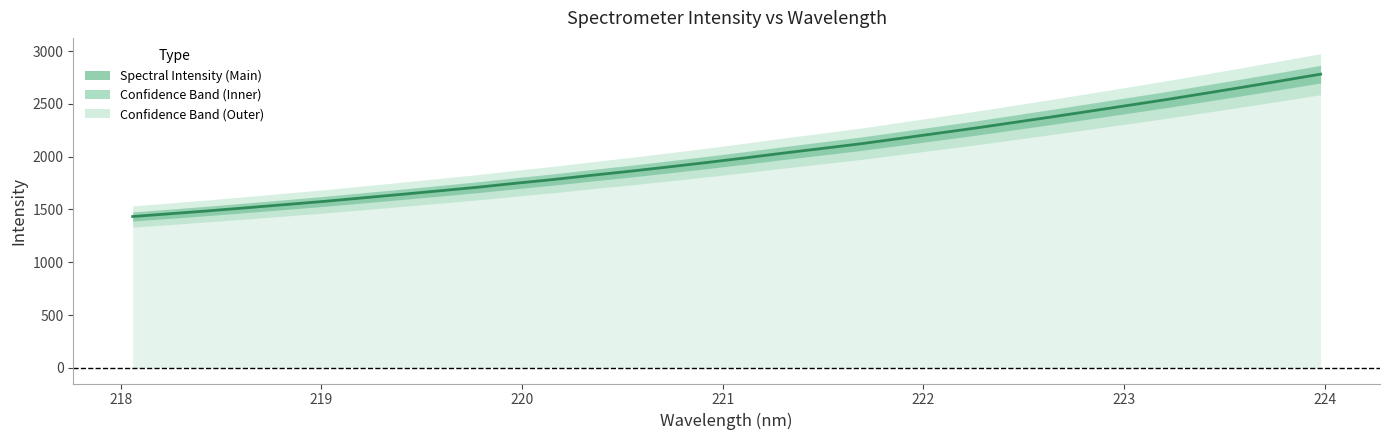

The chart shows a value of 3031.7 at 18. True or false?

False